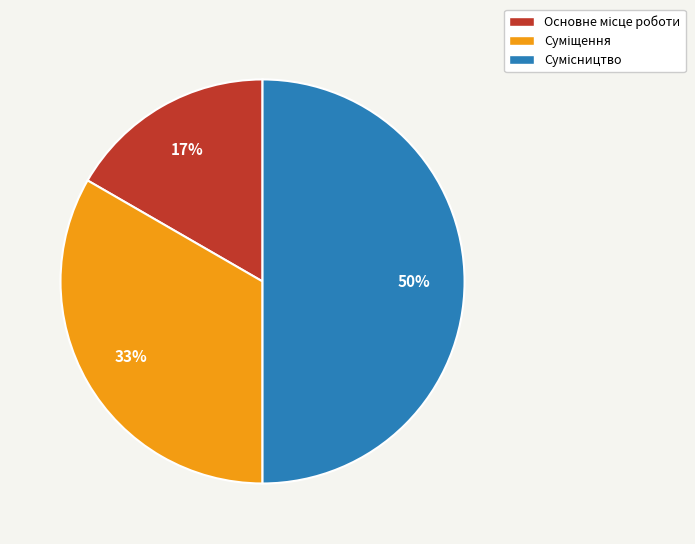

To the nearest percent, what is the difference between the largest and smallest slice percentages?

33%